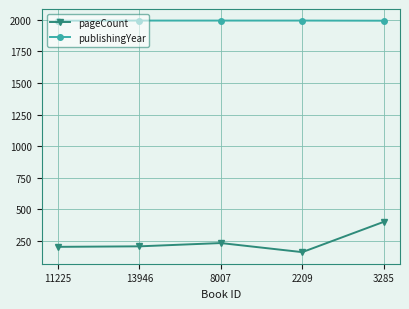

What is the difference between the maximum and second lowest values in the publishingYear series?

1